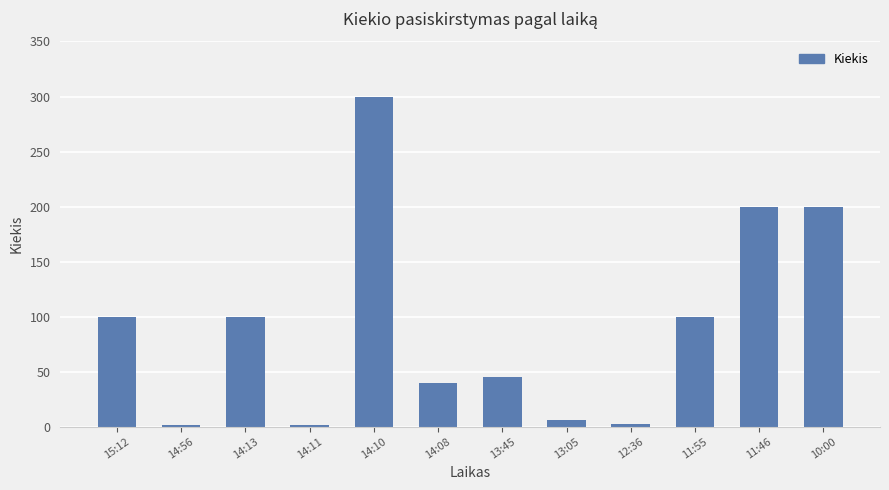

True or false: the data shows 38 at 15:12.

False